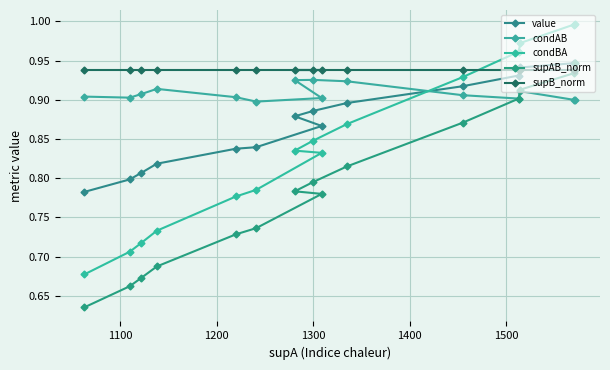

Does the chart display data point markers on the line(s)?

Yes